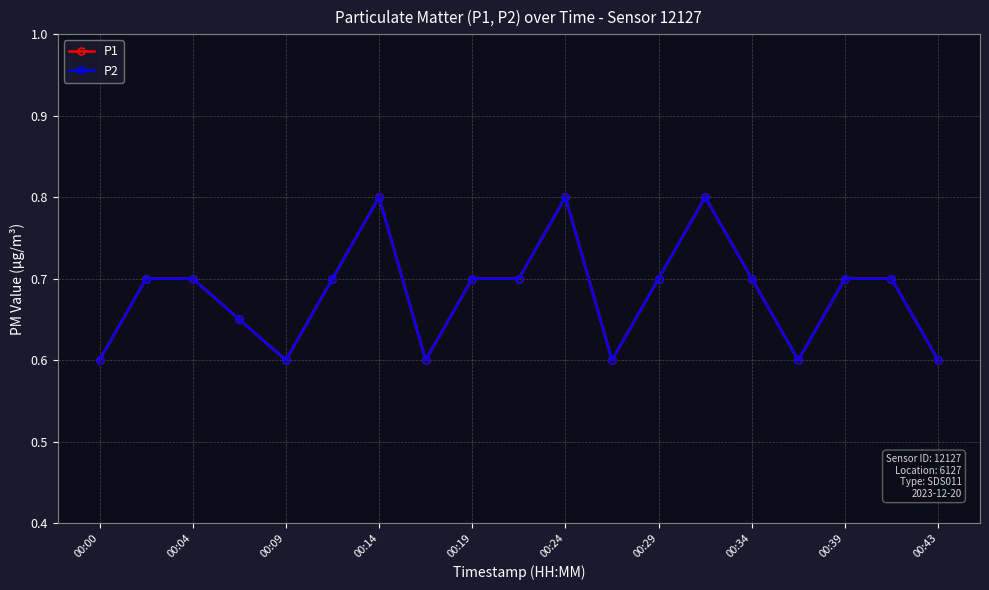

Is this an area chart (filled region under the line)?

No